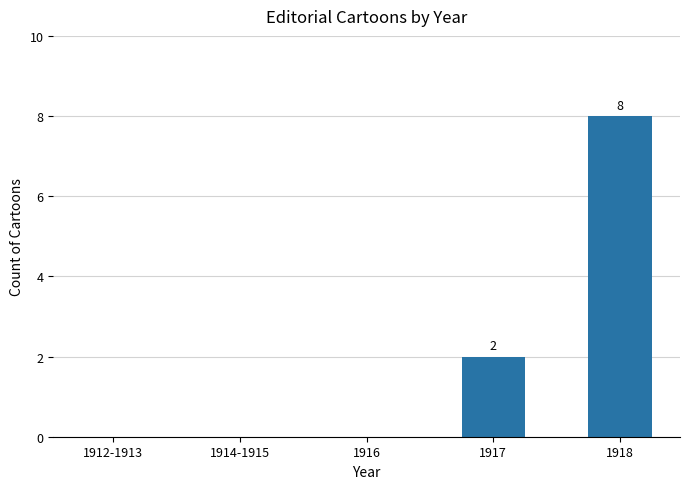

Between 1918 and 1914-1915, which is larger?

1918